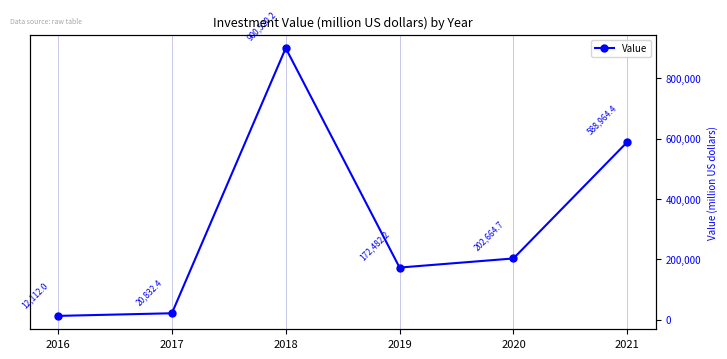

Count the number of categories in the chart.

6